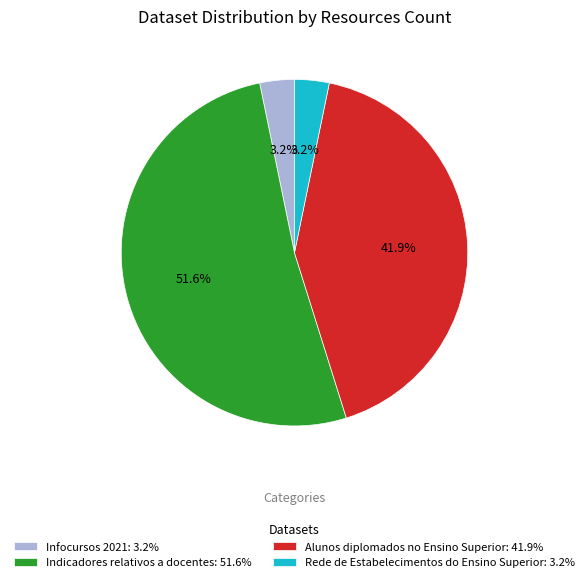

Combined, do Infocursos 2021: 3.2% and Rede de Estabelecimentos do Ensino Superior: 3.2% account for over 50%?

No